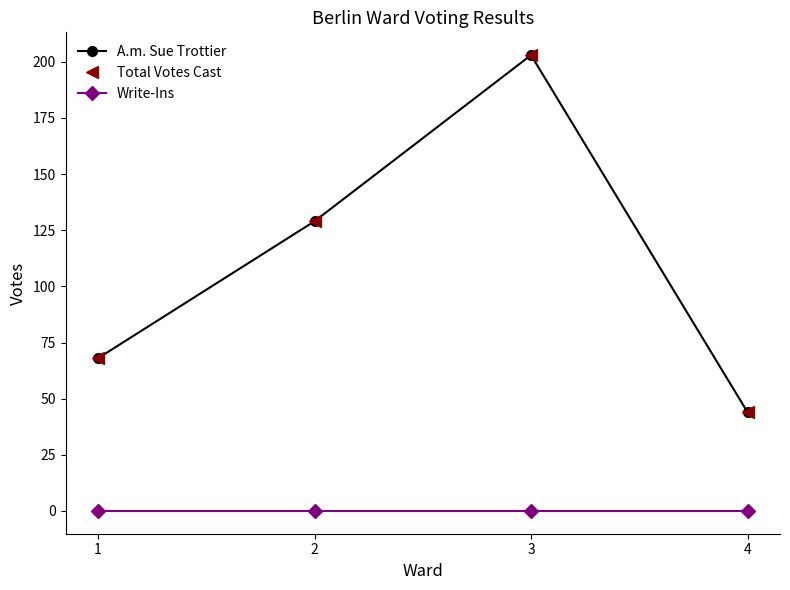

What is the maximum value shown in the chart?

203